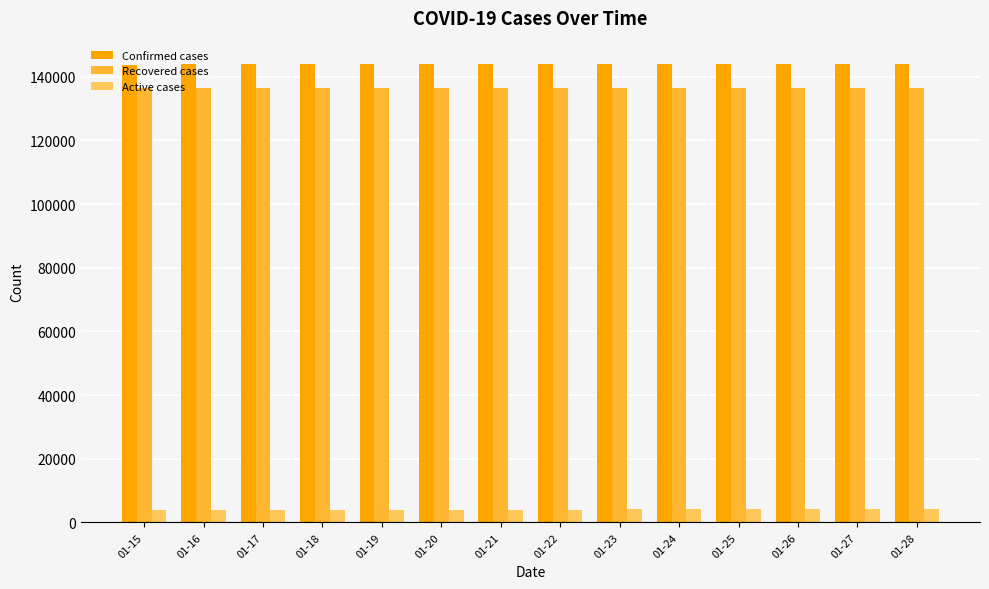

What are all the series names shown in the legend?

Confirmed cases, Recovered cases, Active cases